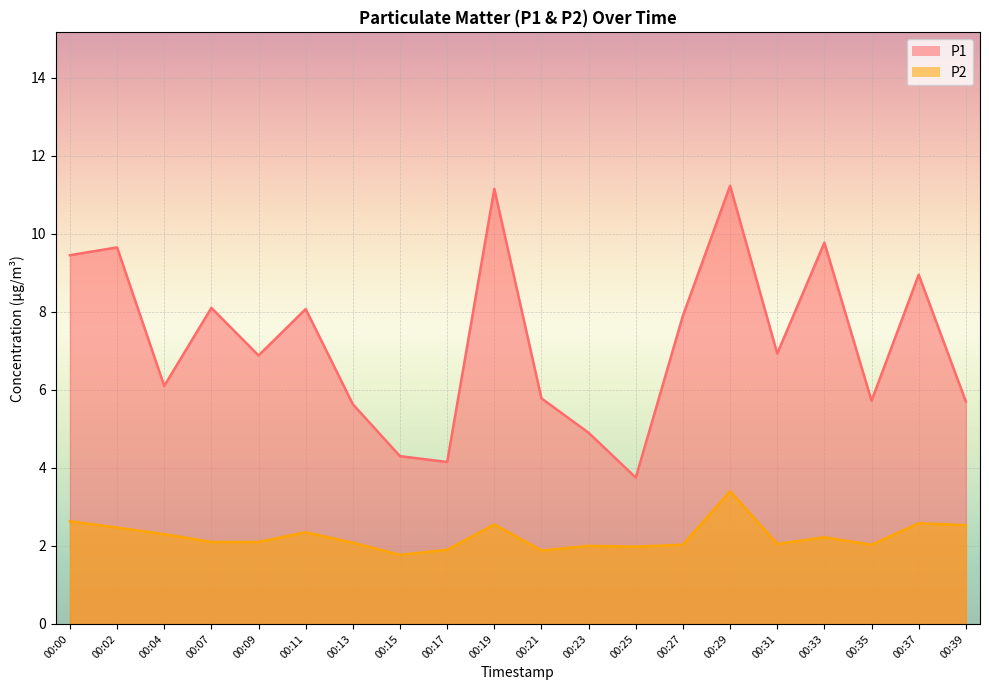

How many data points in P2 are above 2?

15